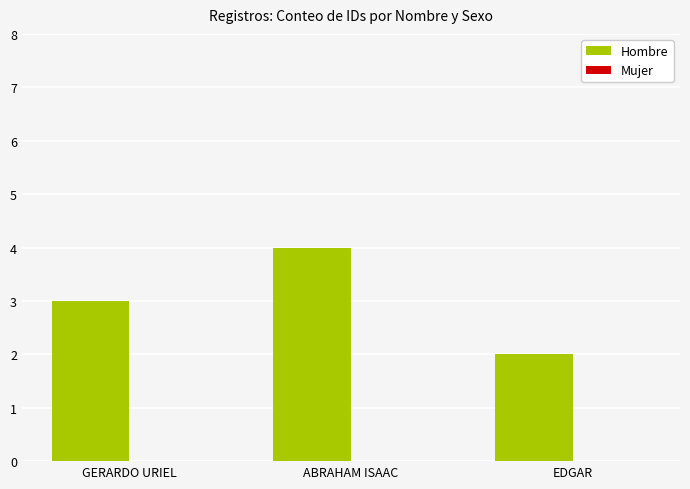

True or false: the data shows 2 at EDGAR.

True